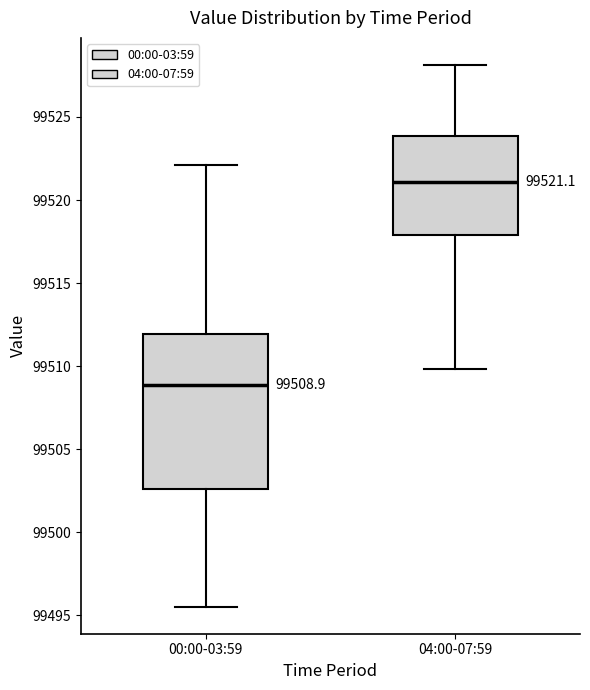

Comparing the boxes themselves (not the whiskers), which one is the tallest?

00:00-03:59